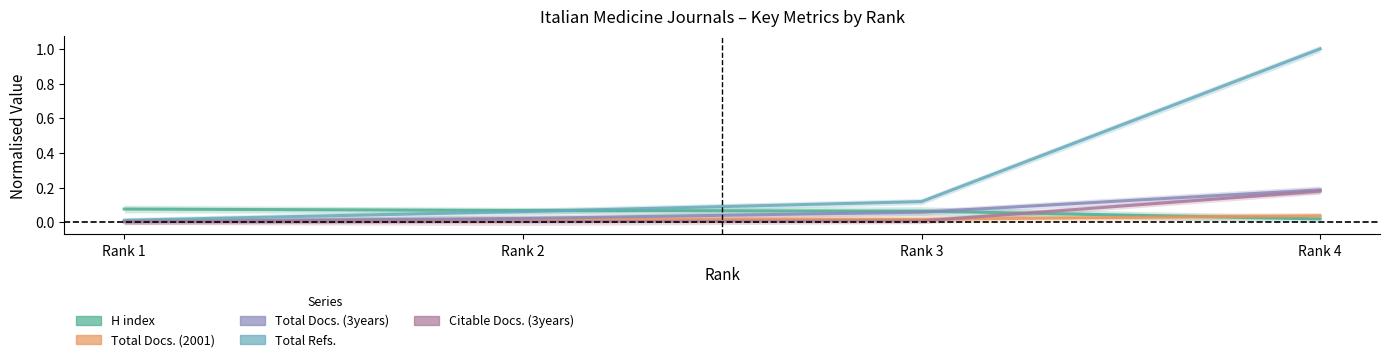

Between Rank 1 and Rank 3, which series saw the biggest shift?

Total Refs.